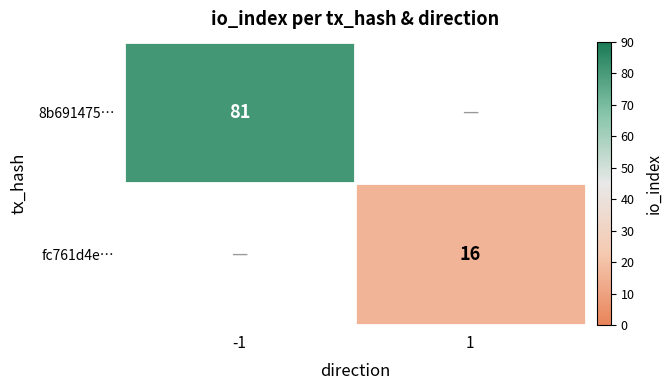

Which category has the highest value across all series?

-1